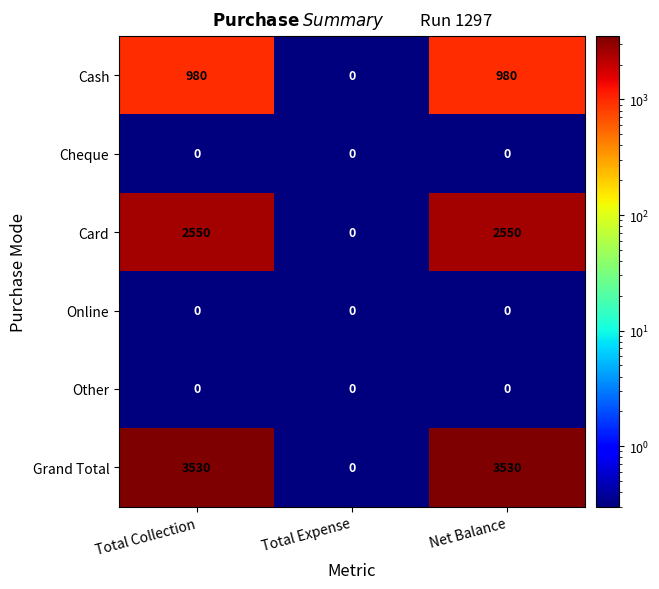

Between Total Expense and Net Balance, which series saw the biggest shift?

Grand Total